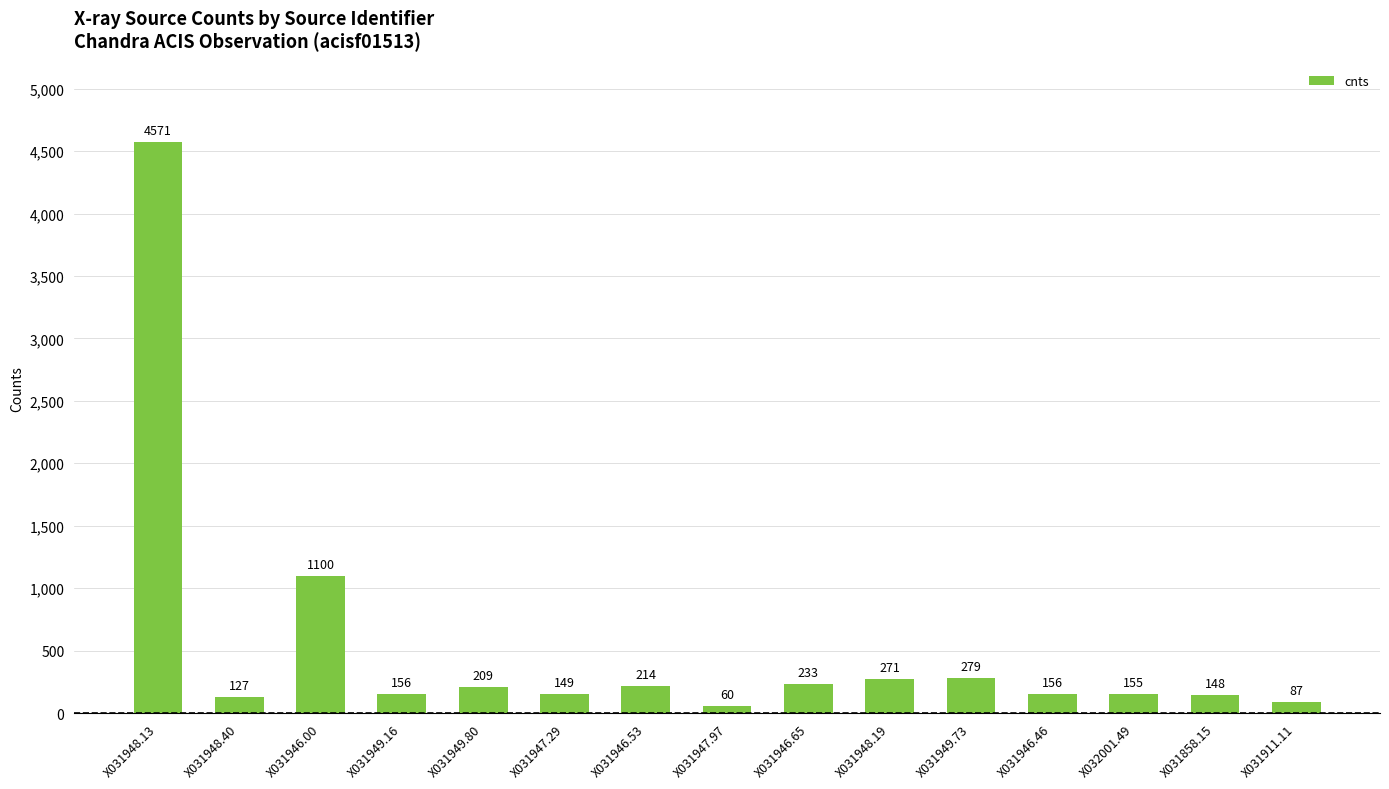

Are the bars grouped side by side (vs. stacked)?

No